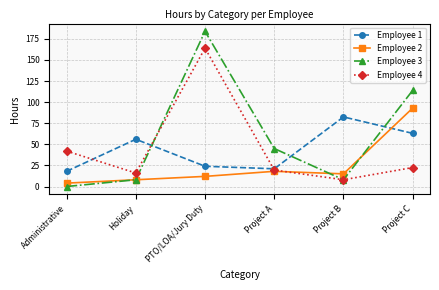

Reading right to left, what are all the values shown in this chart?

Employee 1: 63.0	82.5	21.0	24.0	56.0	18.0
Employee 2: 93.0	15.0	18.0	12.0	8.0	4.0
Employee 3: 114.0	8.0	45.0	184.0	8.0	0.0
Employee 4: 22.5	8.0	19.5	164.0	16.0	42.0